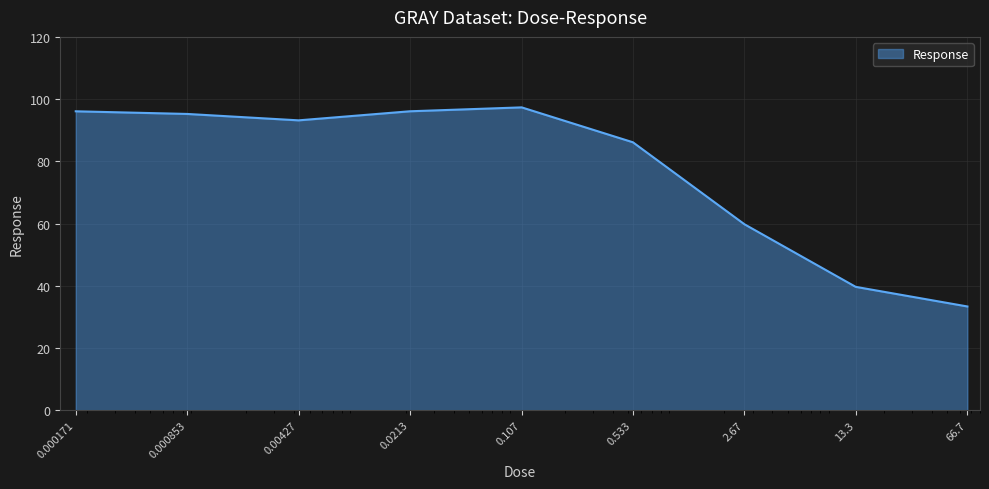

What is the difference between the maximum and minimum values?

64.0